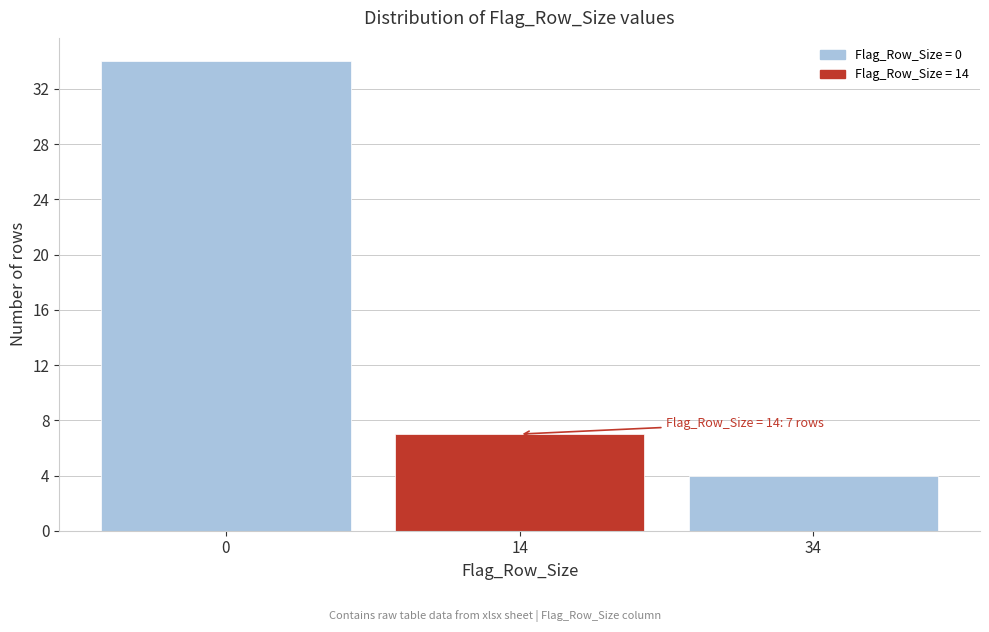

Reading right to left, extract all data points from this chart.

34=4	14=7	0=34